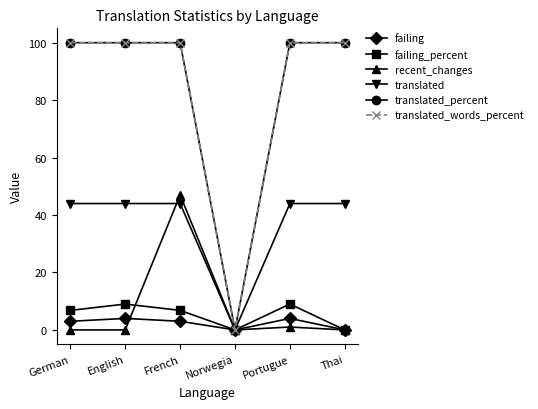

How many lines are shown in the chart?

6